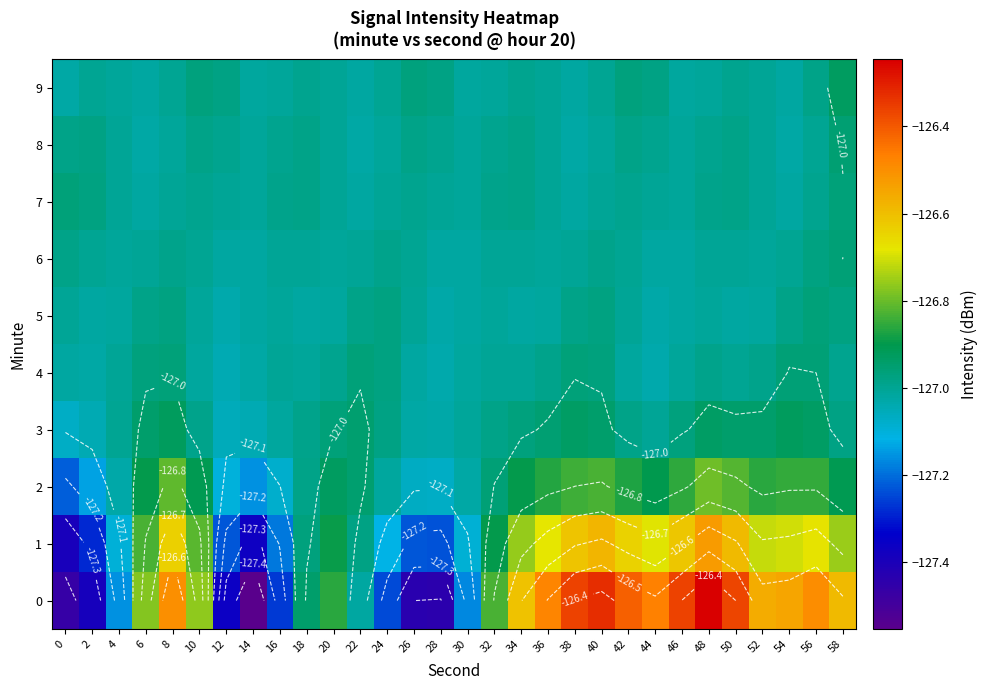

Which has a higher value, 36 or 14?

36